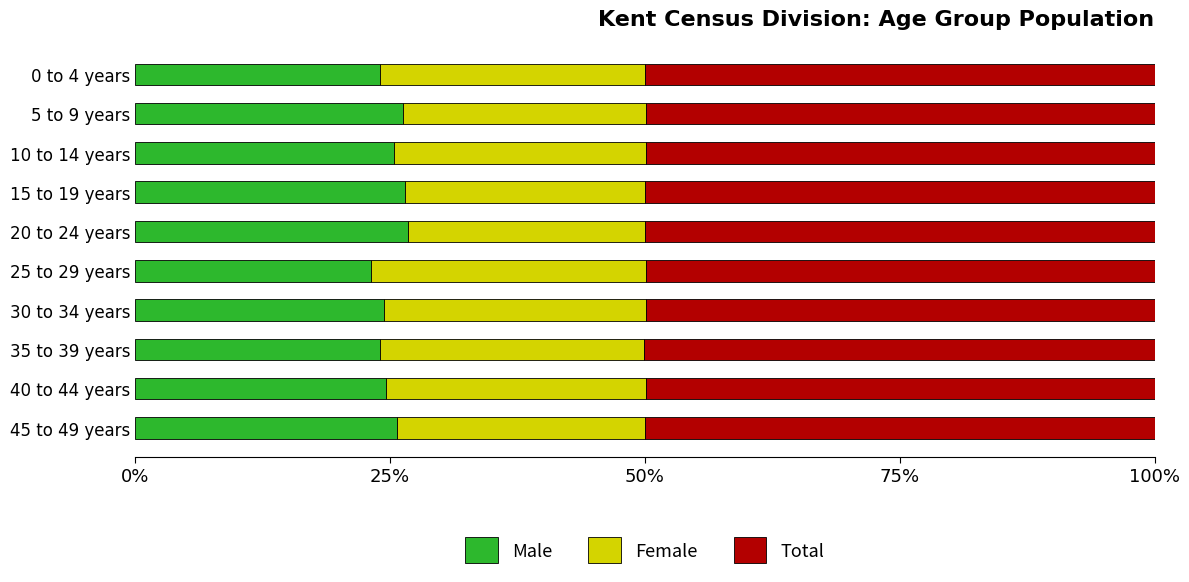

How many distinct data groups are displayed?

3